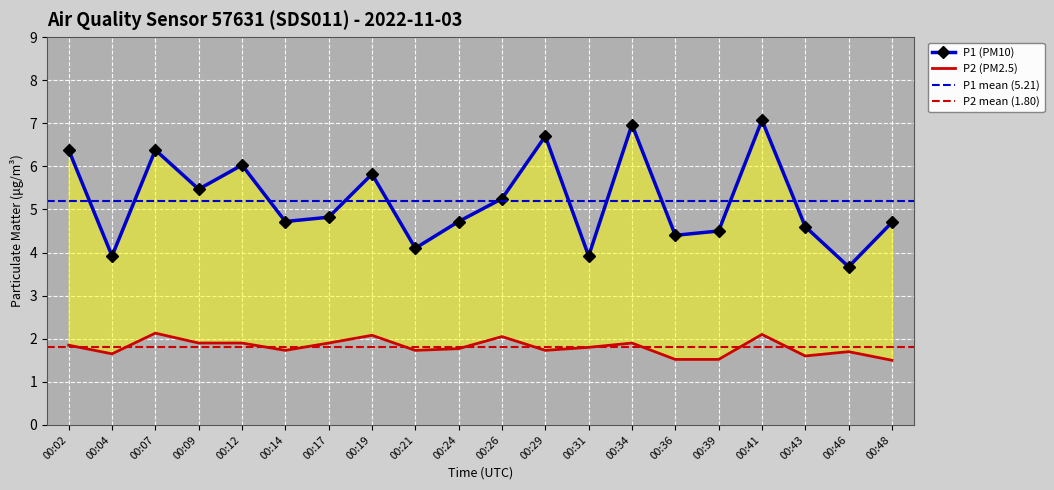

In P1, how many points are higher than both neighbors (excluding endpoints)?

6